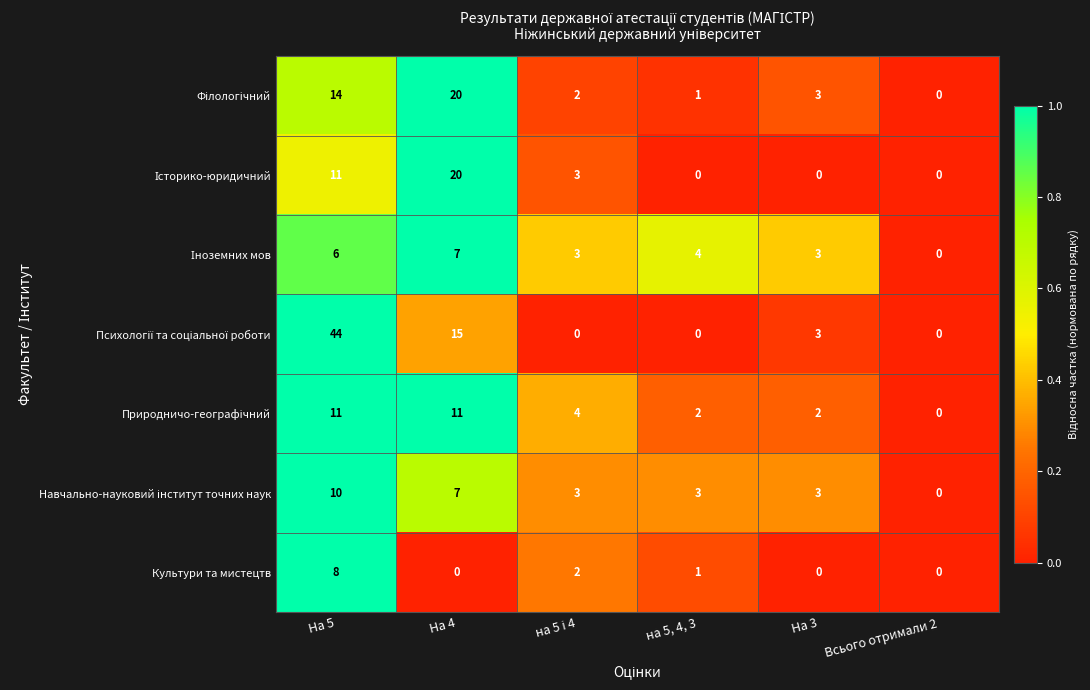

What is the difference between the highest and lowest values at На 5?

38